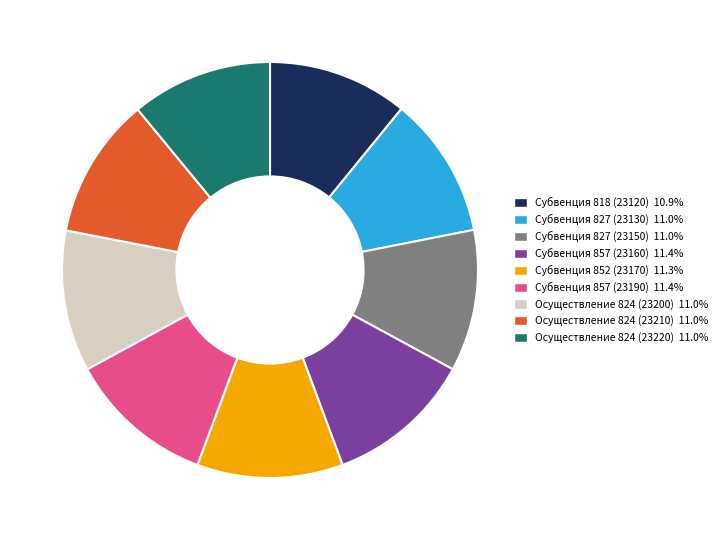

How many segments does this pie chart have?

9